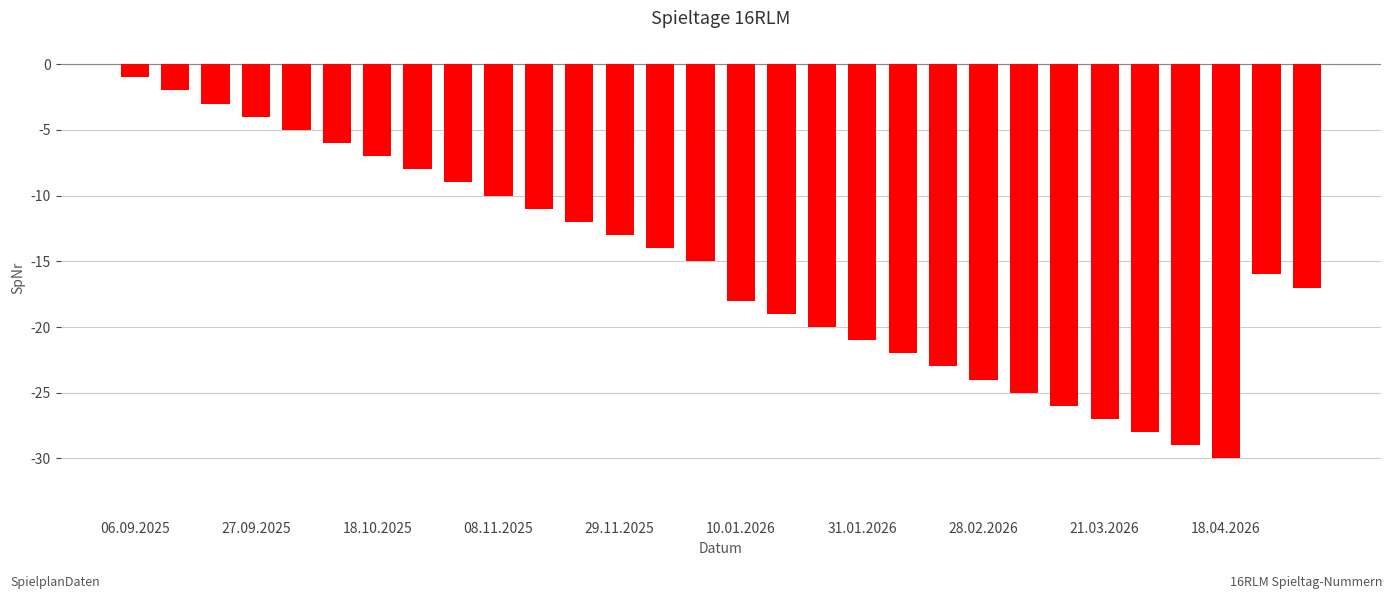

What is the difference between the maximum and minimum values?

29